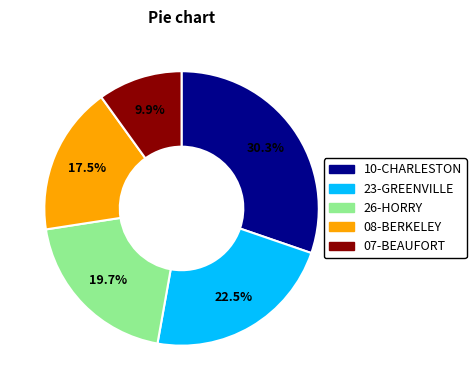

Is there a majority slice in this chart?

No